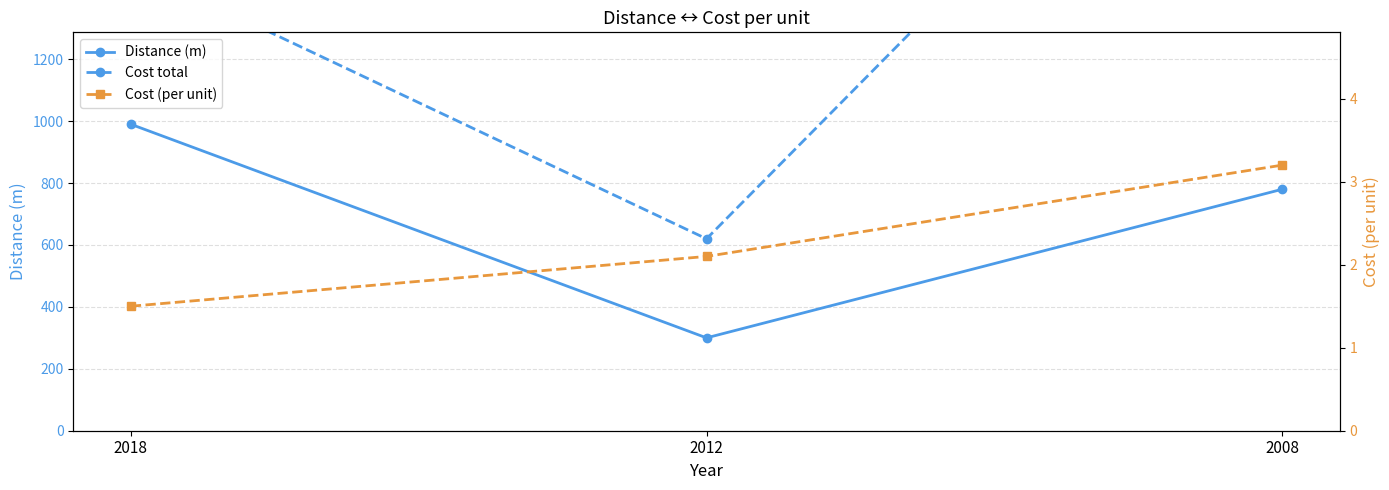

The value of Distance (m) at 2008 is 166.1. True or false?

False